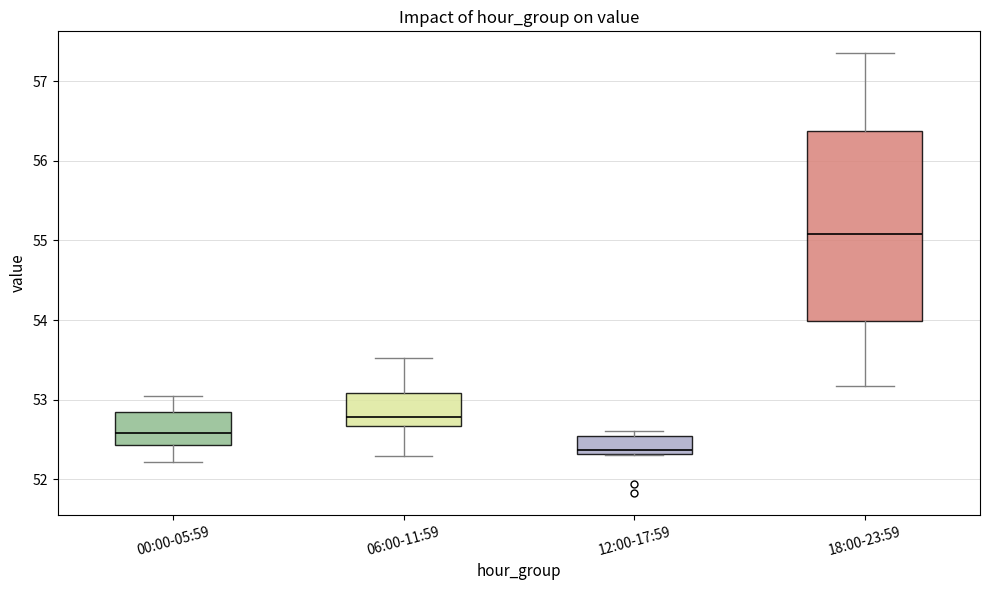

Reading left to right, transcribe this box plot: for each box, give where its median line is, the range the box spans, and where its two whiskers end, as read against the y-axis. The values are not printed on the chart, so give them approximately, as read against the axis.

00:00-05:59: median 52.6, box 52.4 to 52.9, whiskers 52.2 to 53.1
06:00-11:59: median 52.8, box 52.7 to 53.1, whiskers 52.3 to 53.5
12:00-17:59: median 52.4, box 52.3 to 52.5, whiskers 52.3 to 52.6
18:00-23:59: median 55.1, box 54.0 to 56.4, whiskers 53.2 to 57.4